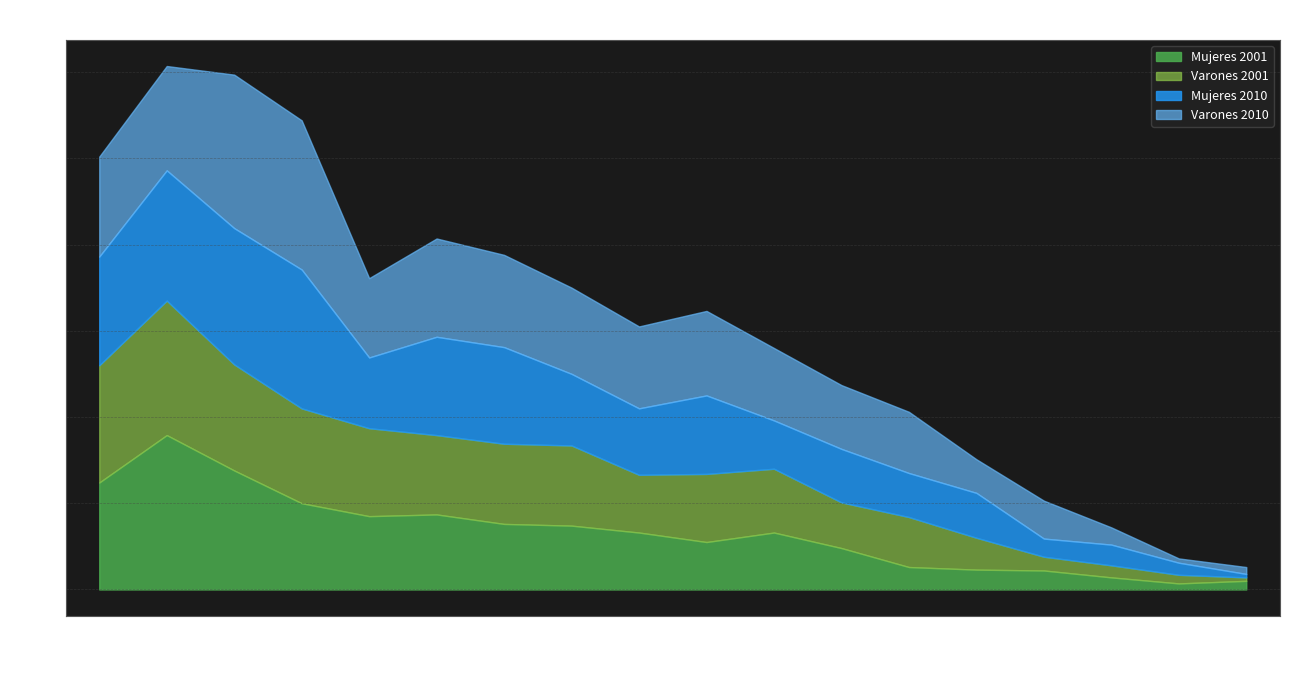

Reading left to right, list all the values displayed in this chart.

Mujeres 2001: 0-4=124	5-9=179	10-14=138	15-19=100	20-24=85	25-29=87	30-34=76	35-39=74	40-44=66	45-49=55	50-54=66	55-59=48	60-64=26	65-69=23	70-74=22	75-79=14	80-84=7	85-89=10
Varones 2001: 0-4=136	5-9=156	10-14=123	15-19=110	20-24=102	25-29=92	30-34=93	35-39=93	40-44=67	45-49=79	50-54=74	55-59=53	60-64=58	65-69=37	70-74=16	75-79=14	80-84=10	85-89=4
Mujeres 2010: 0-4=126	5-9=151	10-14=158	15-19=161	20-24=82	25-29=114	30-34=112	35-39=83	40-44=77	45-49=91	50-54=56	55-59=62	60-64=51	65-69=52	70-74=21	75-79=24	80-84=14	85-89=4
Varones 2010: 0-4=116	5-9=121	10-14=178	15-19=173	20-24=92	25-29=114	30-34=107	35-39=100	40-44=95	45-49=98	50-54=84	55-59=74	60-64=71	65-69=39	70-74=44	75-79=20	80-84=5	85-89=8